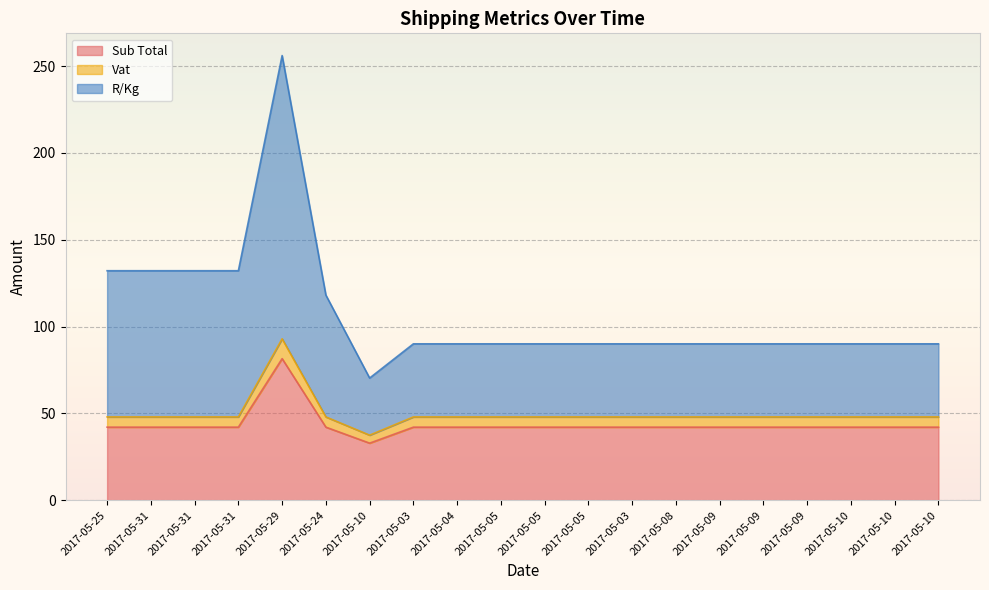

True or false: Vat and R/Kg cross at least once.

False